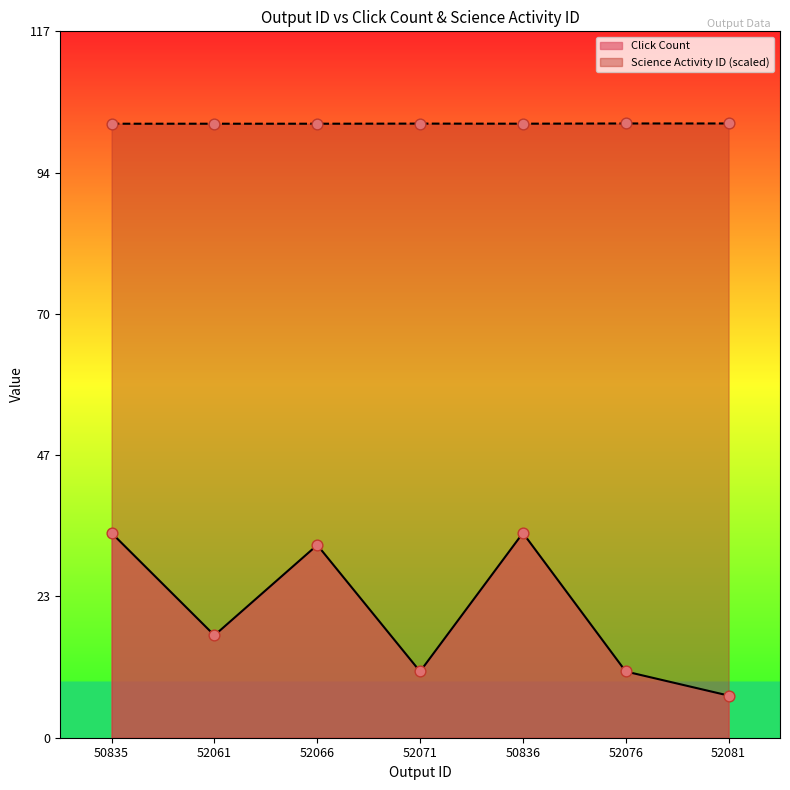

What are all the series names shown in the legend?

Click Count, Science Activity ID (scaled)